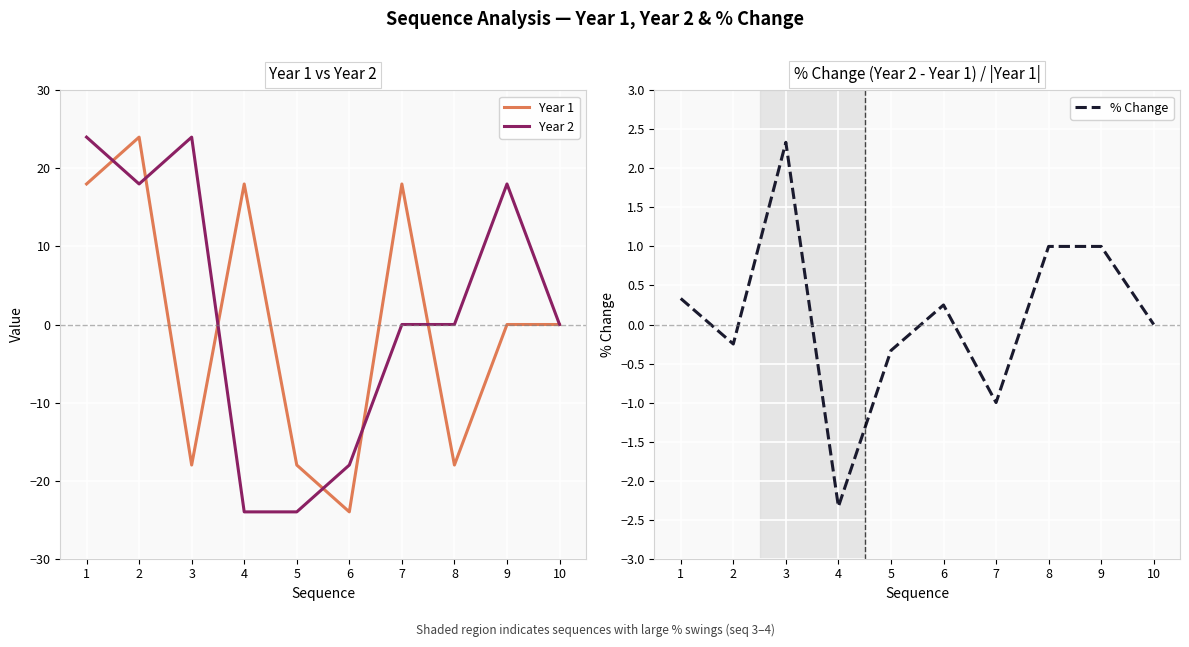

What is the total value across all series at 2?

41.8